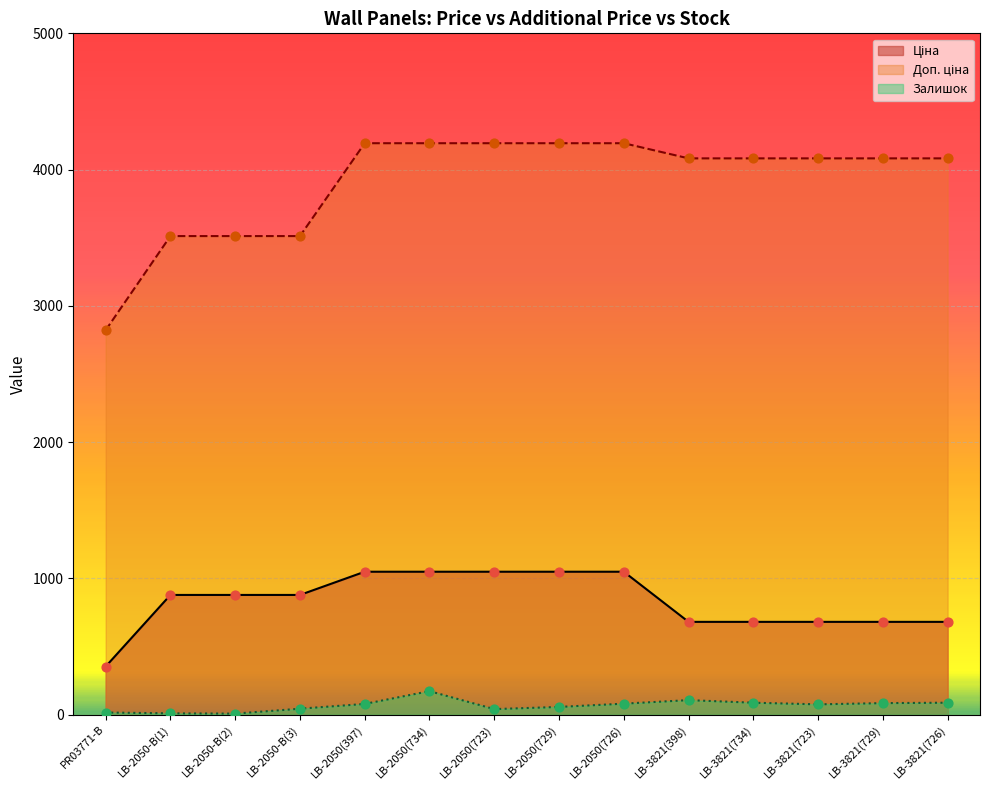

What are all the series names shown in the legend?

Ціна, Доп. ціна, Залишок